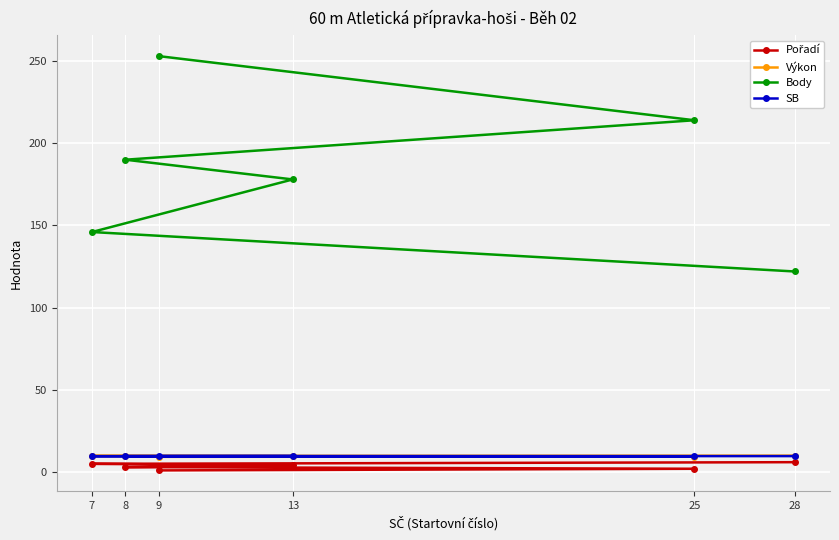

What is the sum of the Výkon values at 7 and 25?

19.3